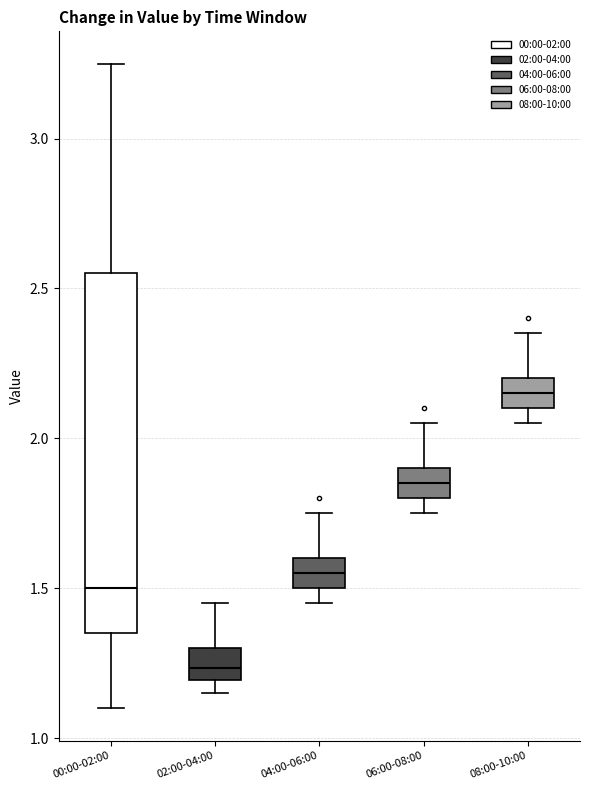

Where is the upper edge of the box for 02:00-04:00 on the y-axis? The values are not printed on the chart, so give them approximately, as read against the axis.

1.30